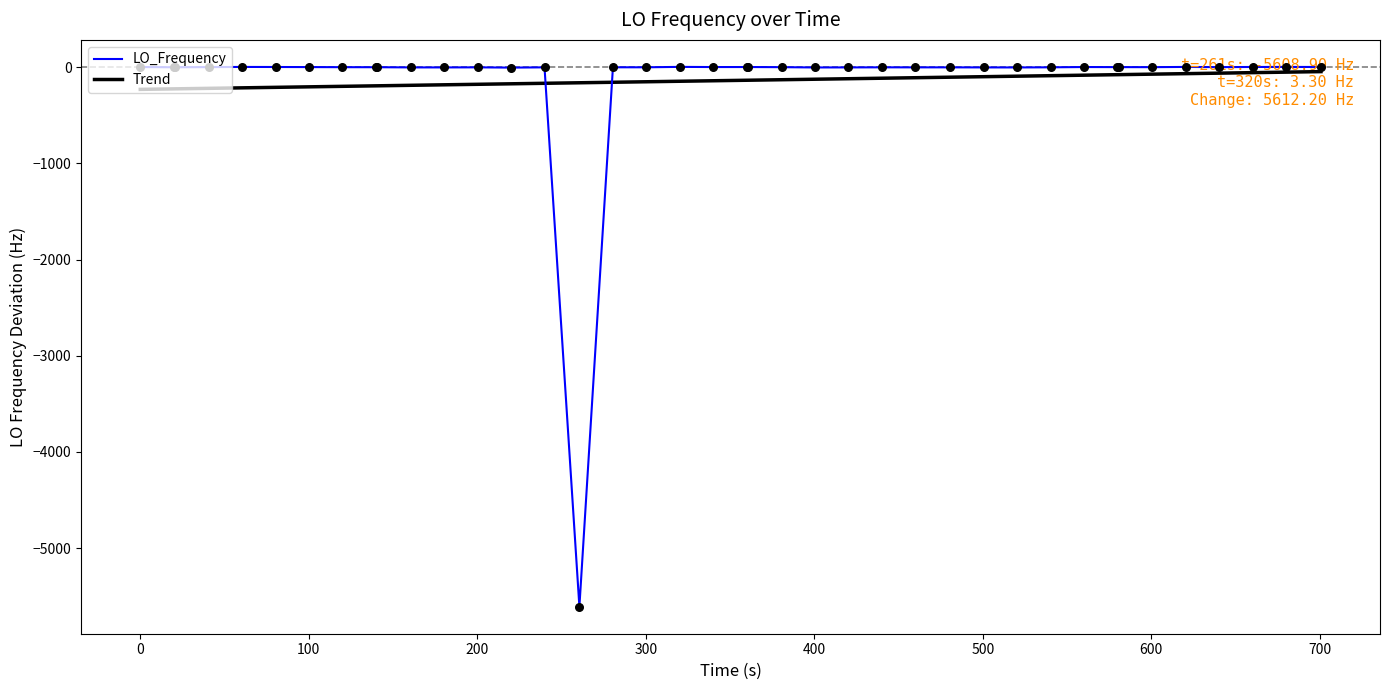

Which series has the largest range (max minus min)?

LO_Frequency